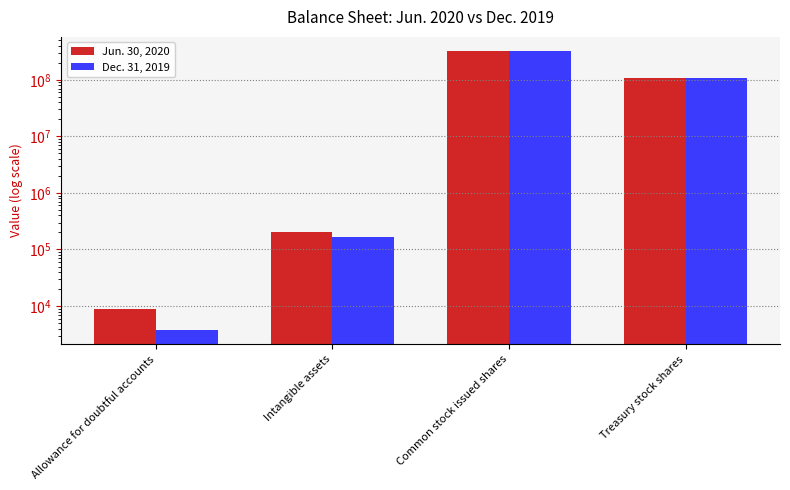

Is the value of Dec. 31, 2019 at Common stock issued shares greater than the value of Jun. 30, 2020 at Treasury stock shares?

Yes